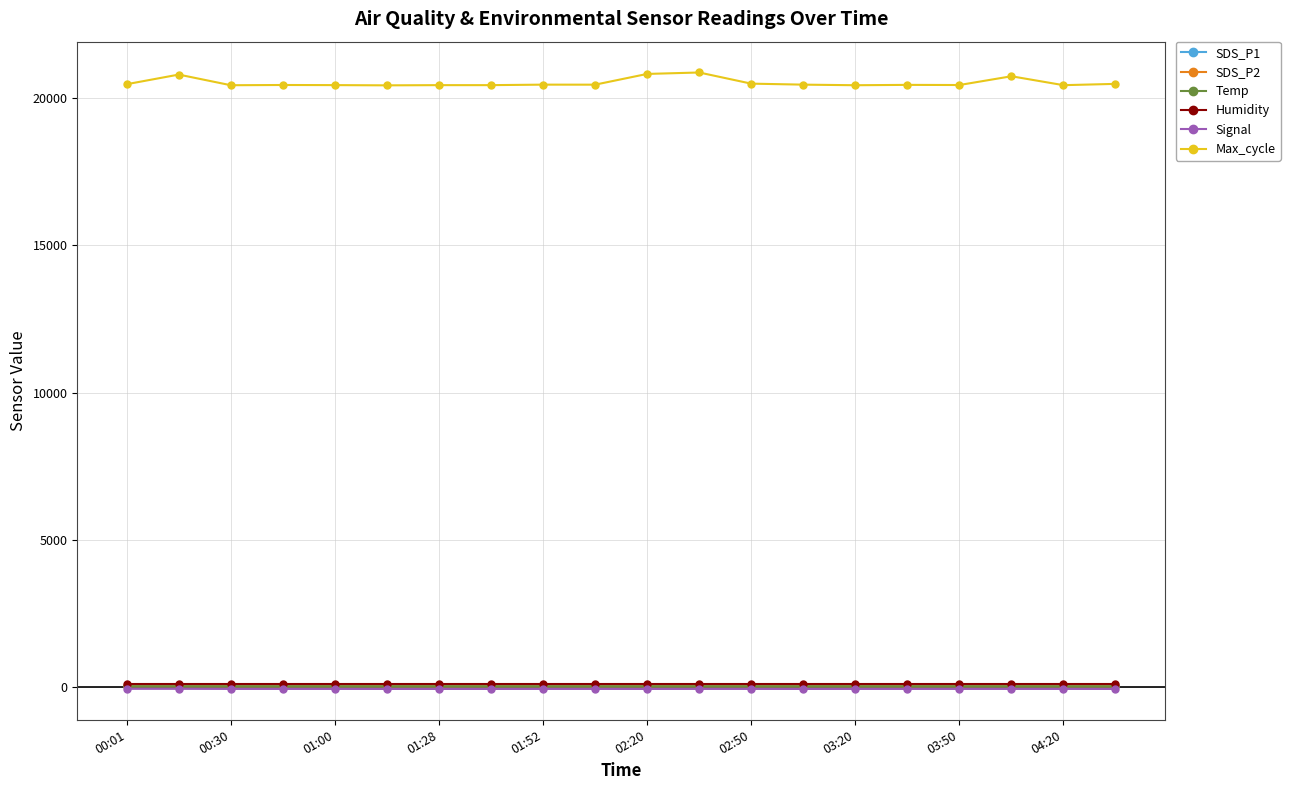

Which series has the largest total across all categories?

Max_cycle